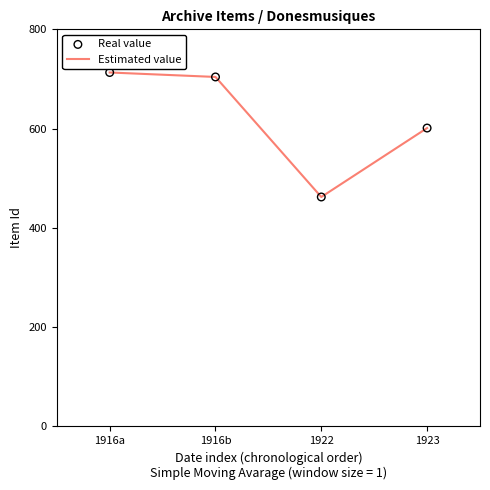

The value at 1916a is 713. True or false?

True